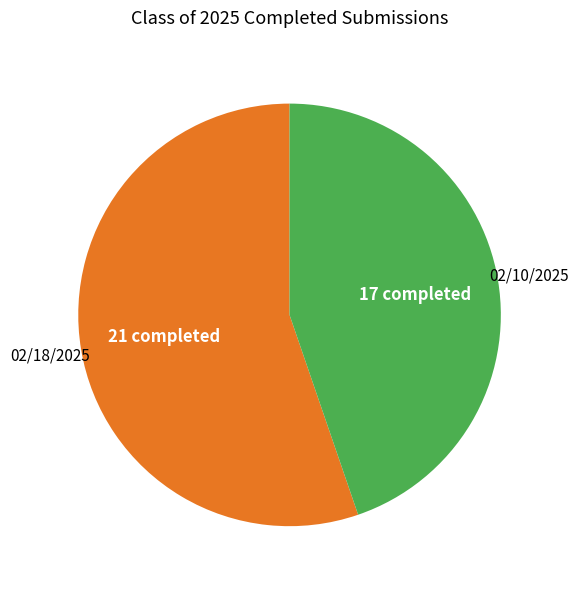

What is the smallest slice in the pie chart?

02/10/2025